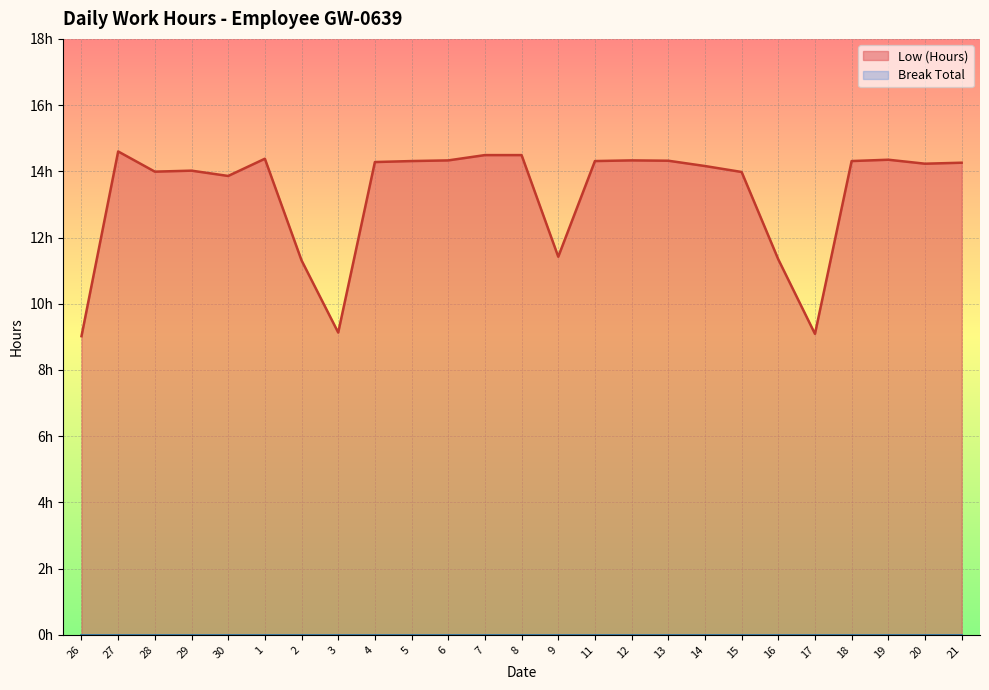

Count the number of values greater than 14.

16